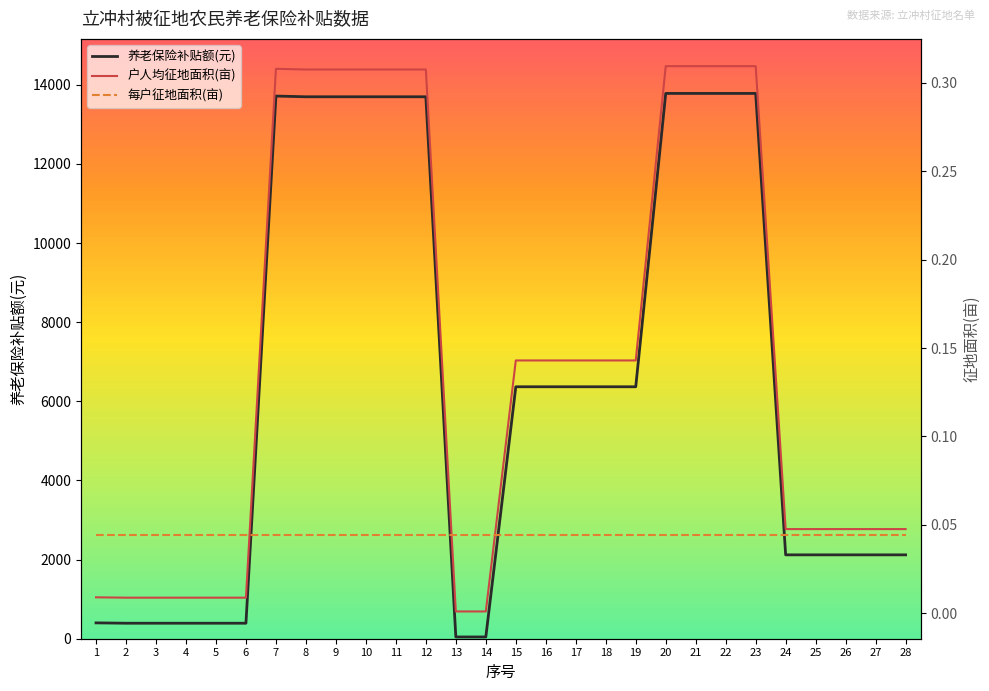

What is the difference between the maximum and second lowest values in the 户人均征地面积(亩) series?

0.3